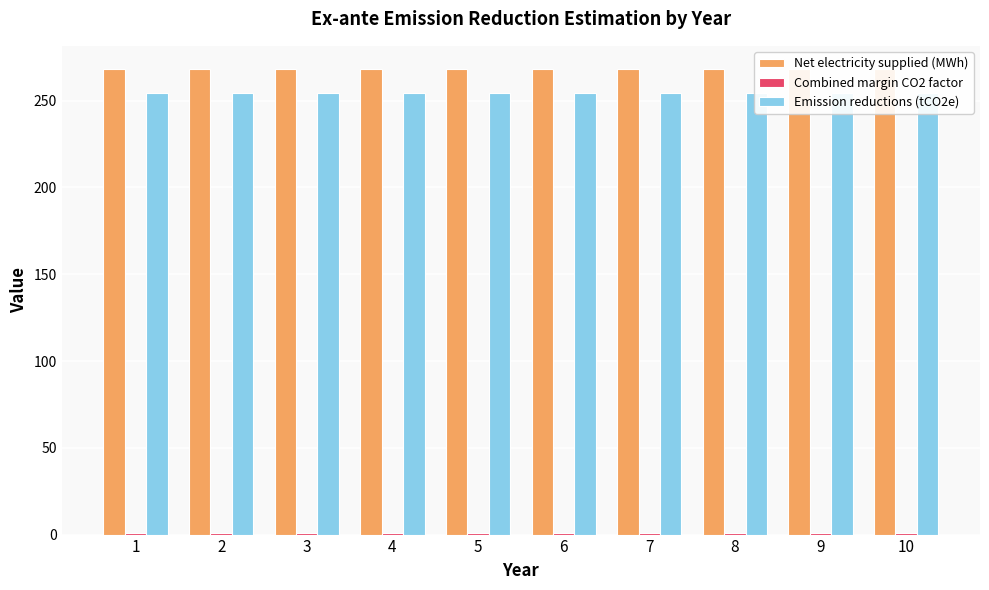

Reading right to left, transcribe all the data shown in this chart.

Net electricity supplied (MWh): 268.2	268.2	268.2	268.2	268.2	268.2	268.2	268.2	268.2	268.2
Combined margin CO2 factor: 0.9	0.9	0.9	0.9	0.9	0.9	0.9	0.9	0.9	0.9
Emission reductions (tCO2e): 254.5	254.5	254.5	254.5	254.5	254.5	254.5	254.5	254.5	254.5